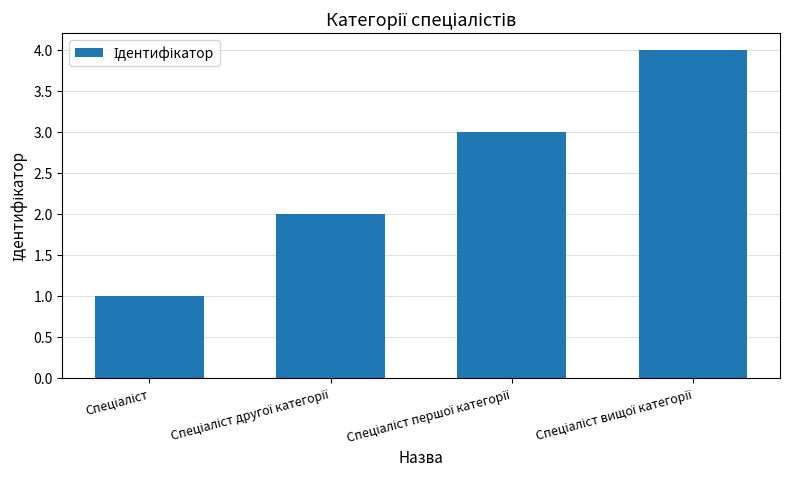

What is the difference between the maximum and minimum values?

3